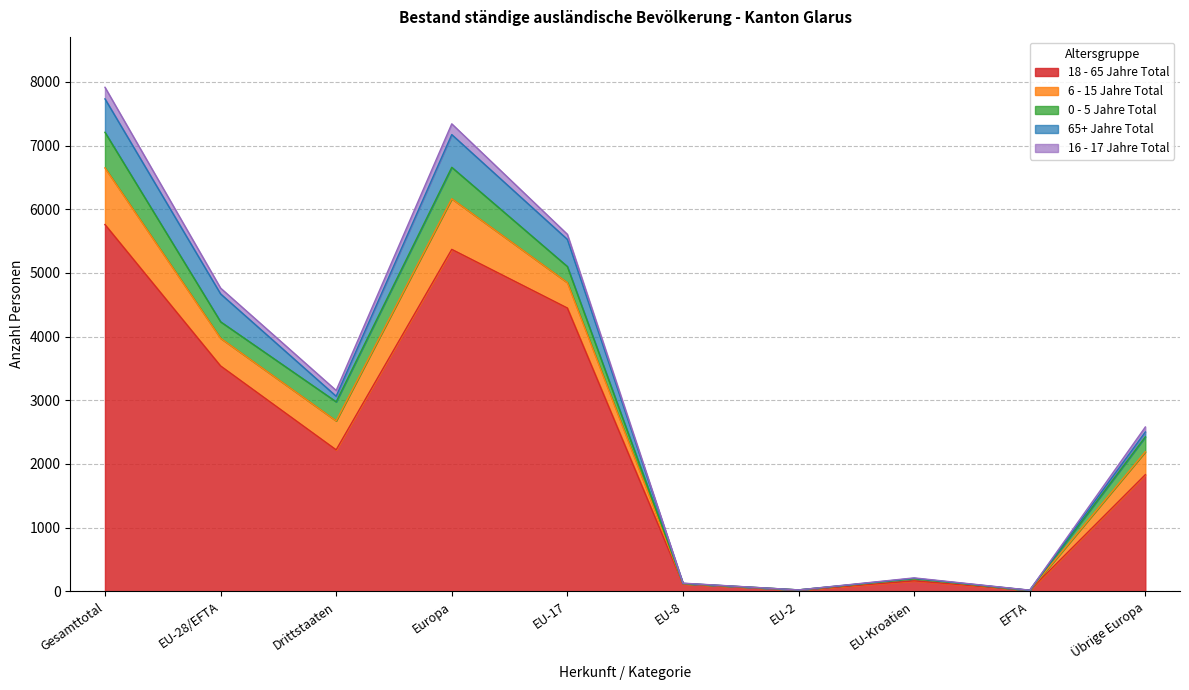

The 6 - 15 Jahre Total series shows 1 at EU-8. True or false?

False